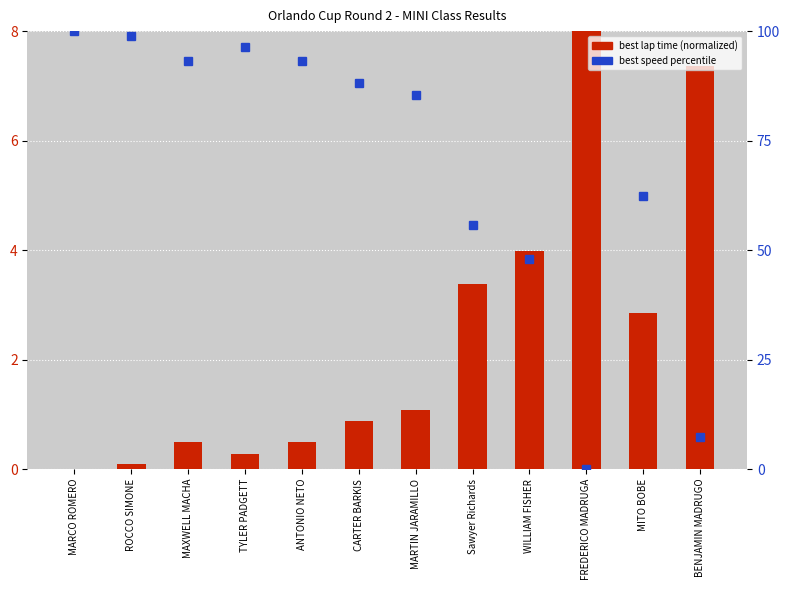

The value of best speed percentile at TYLER PADGETT is 96.3. True or false?

True